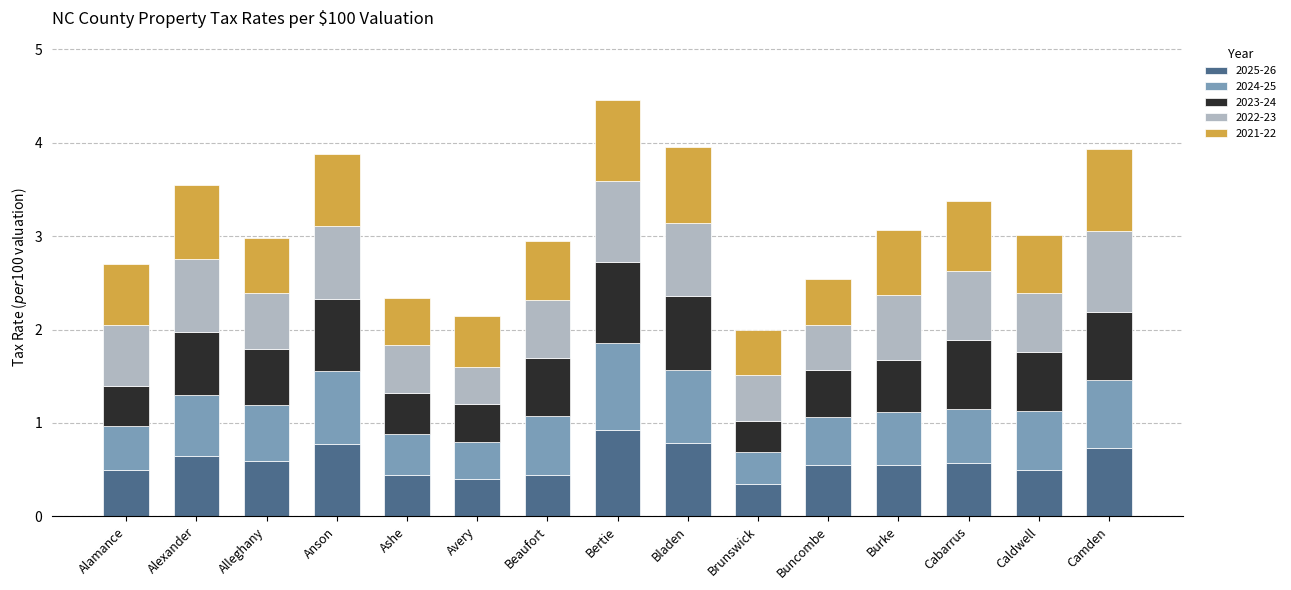

What is the total value across all series at Alexander?

3.6